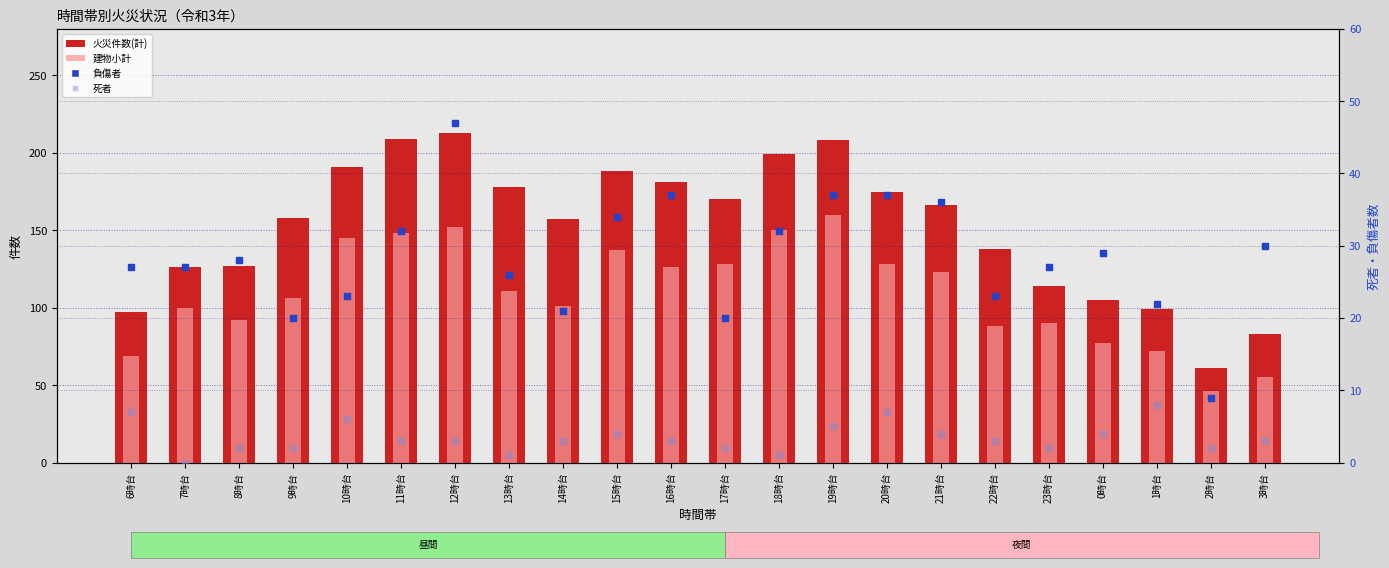

Which series has the widest spread of Y values?

火災件数(計)